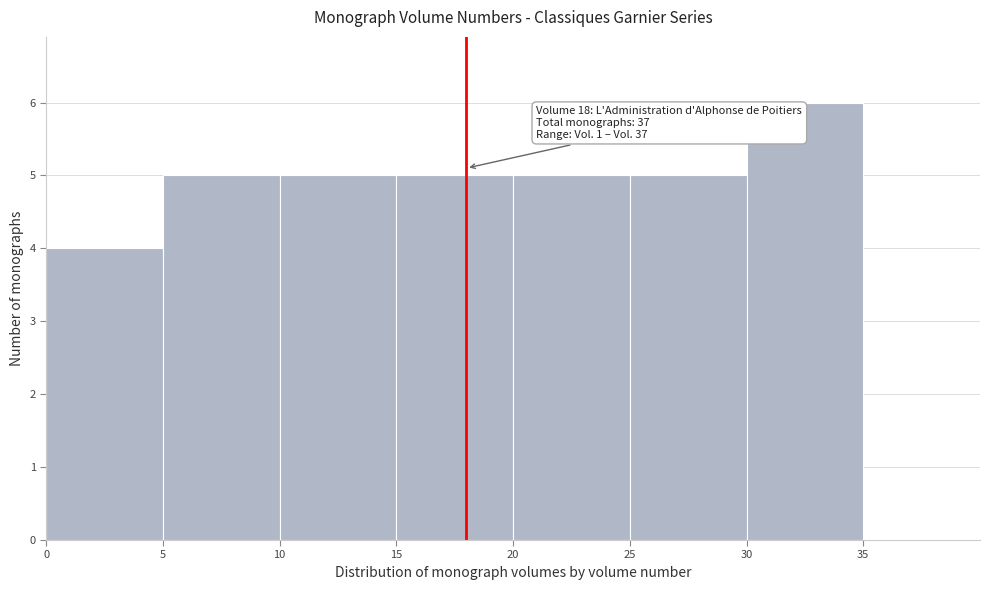

Which range on the x-axis has the tallest bar?

30 to 35